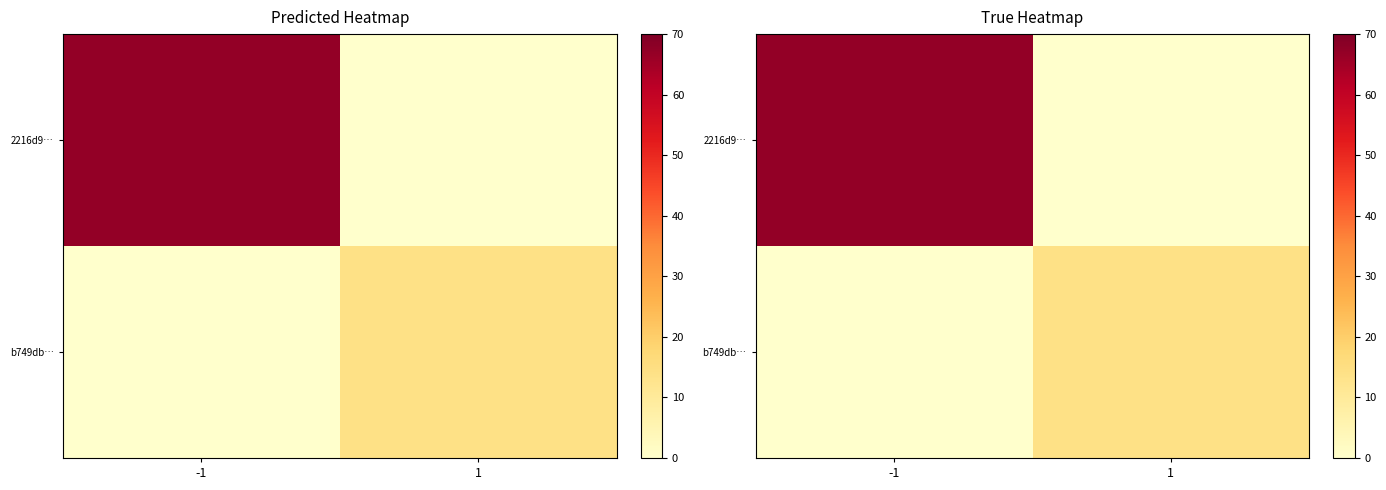

At which category is the sum across all series the highest?

-1